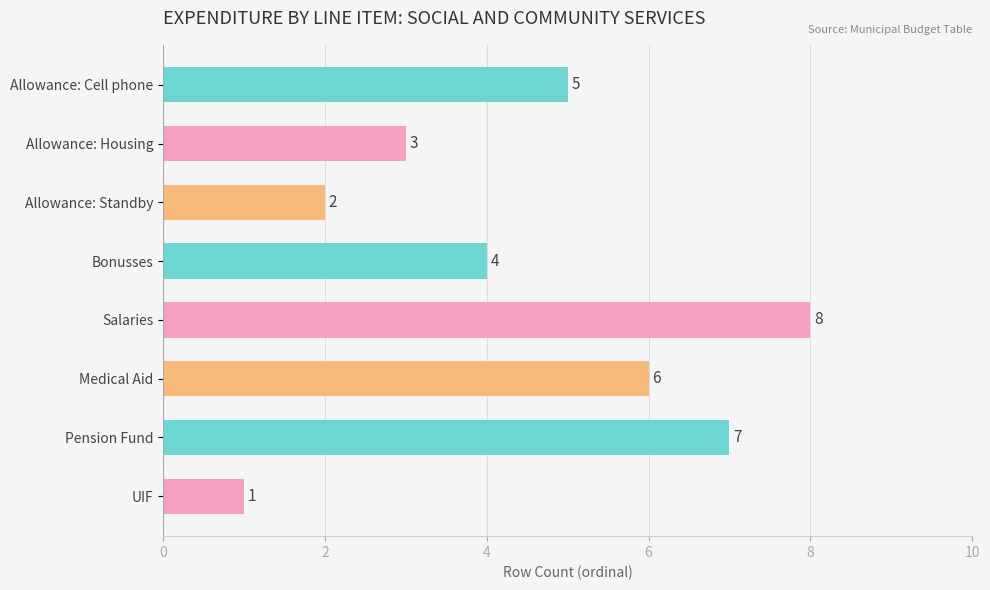

The value at Pension Fund is 7. True or false?

True